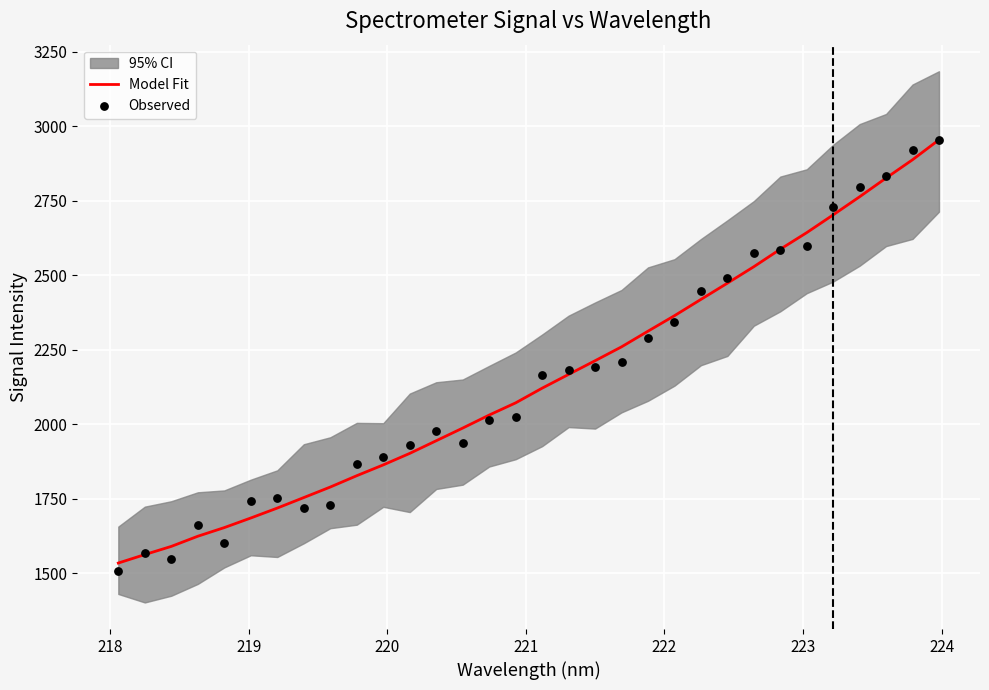

Which series has the largest total across all categories?

Observed